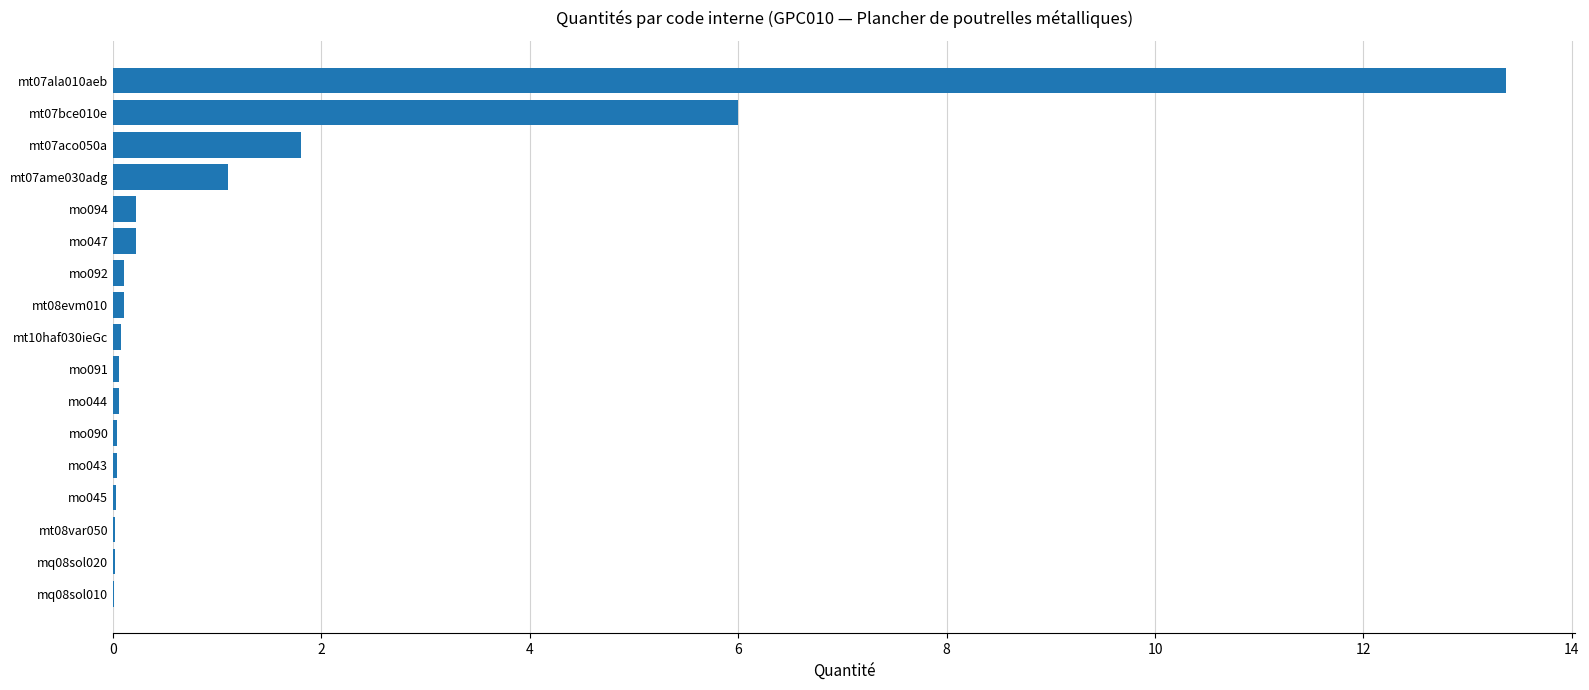

Where is the data nearest to the value 6?

mt07bce010e